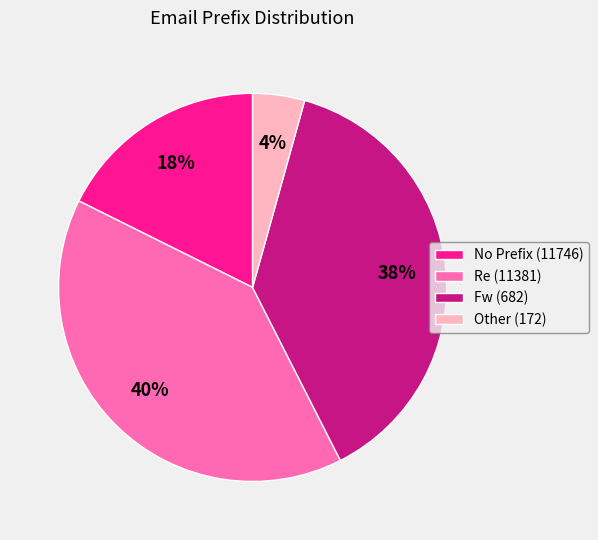

Which slice is the smallest?

Other (172)